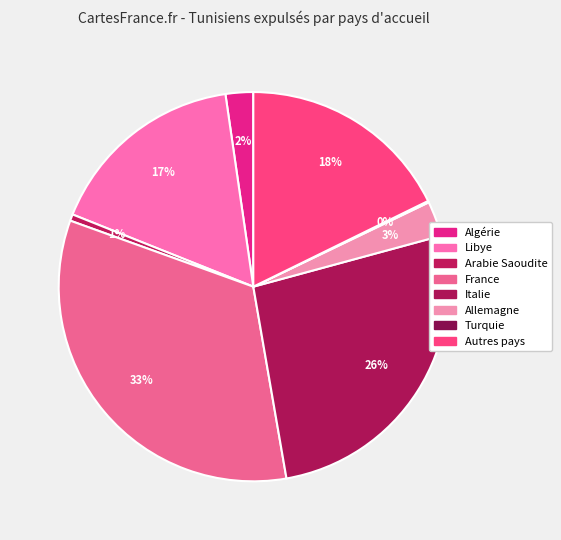

To the nearest percent, what percentage of the pie is Algérie?

2%